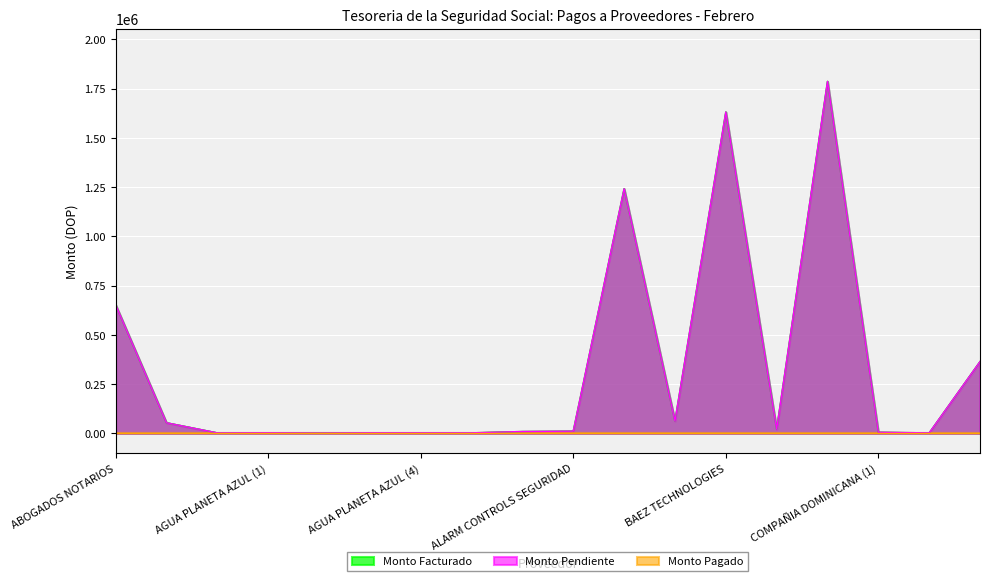

What is the minimum value shown in the chart?

2220.0